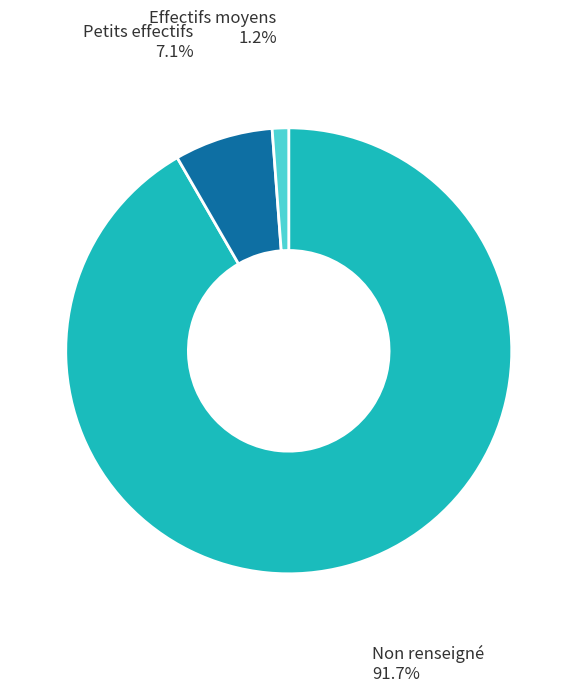

Does any single category account for the majority?

Yes